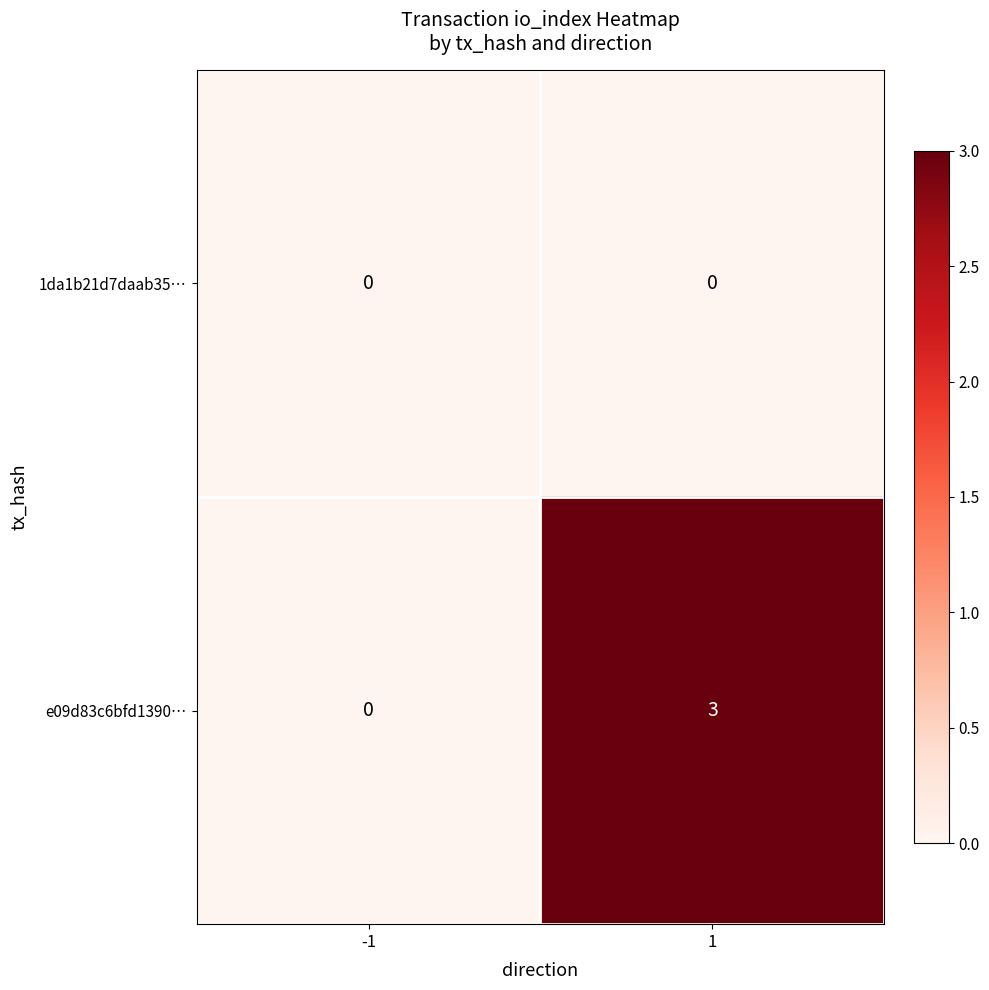

What value does the e09d83c6bfd1390… series have at 1?

3